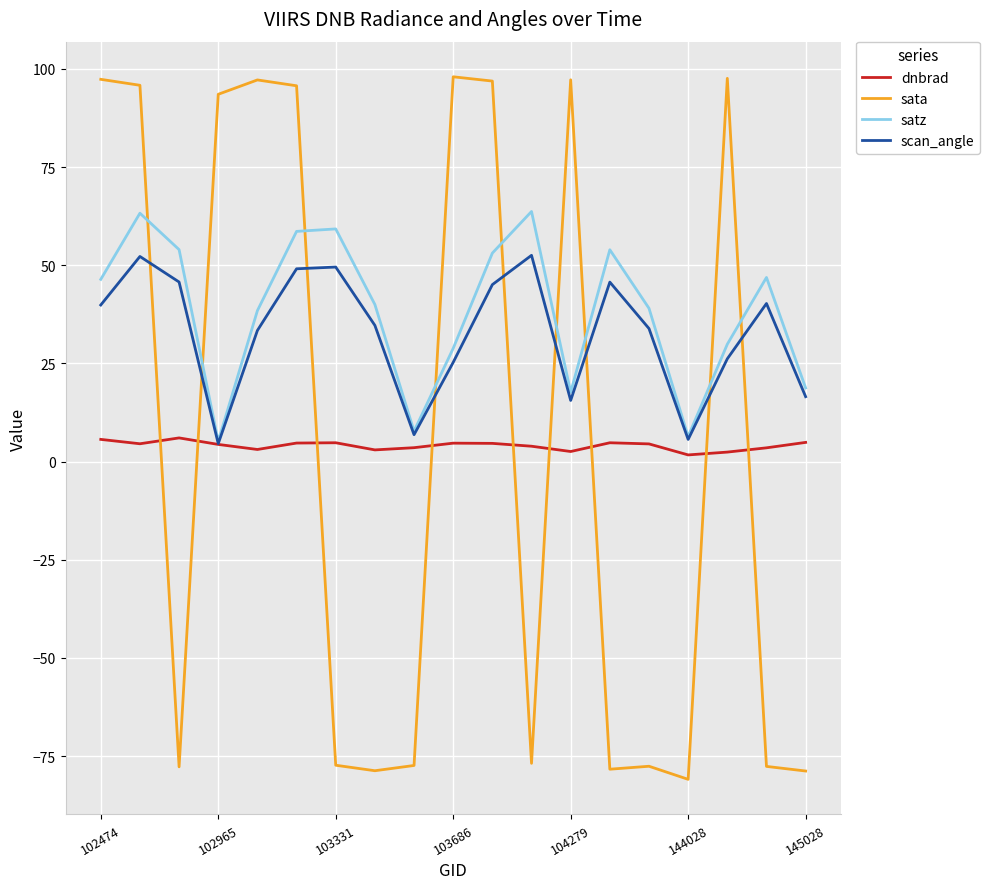

What is the highest value of the sata series?

98.0